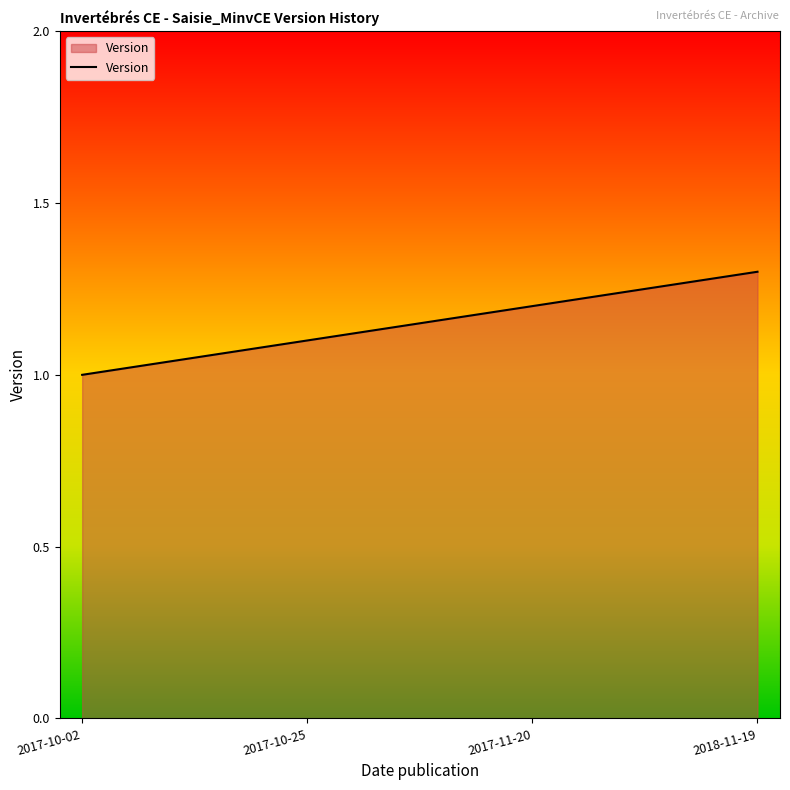

Count the values in the range 1 to 2.

4